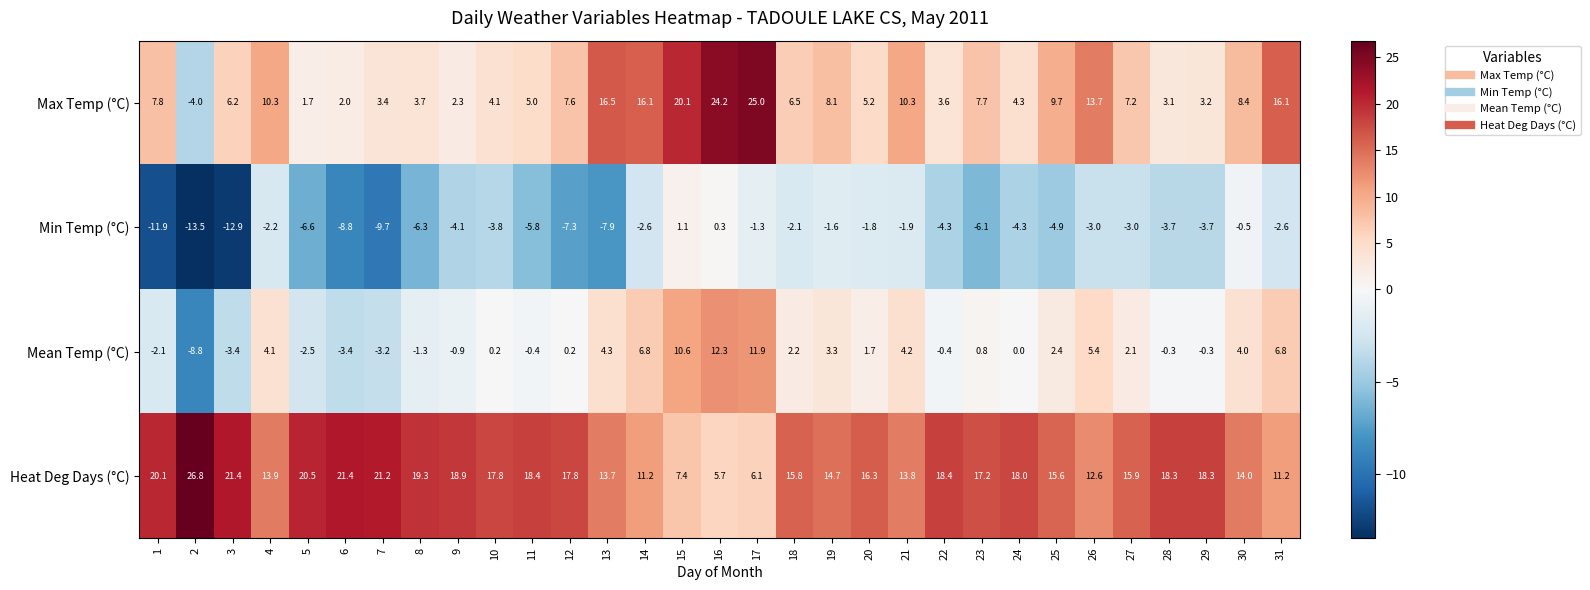

At which label is Heat Deg Days (°C) closest to 16?

27